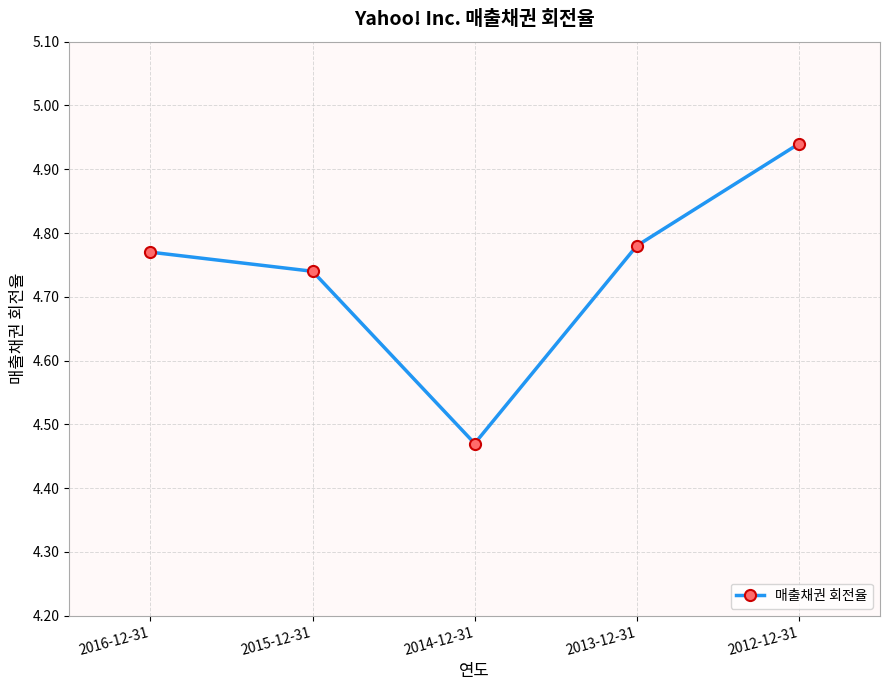

Which has a higher value, 2015-12-31 or 2013-12-31?

2013-12-31